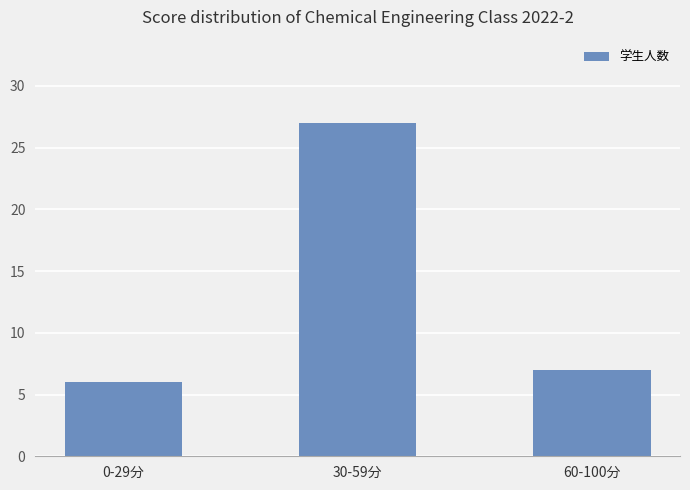

At which category does the chart reach its peak across all series?

30-59分